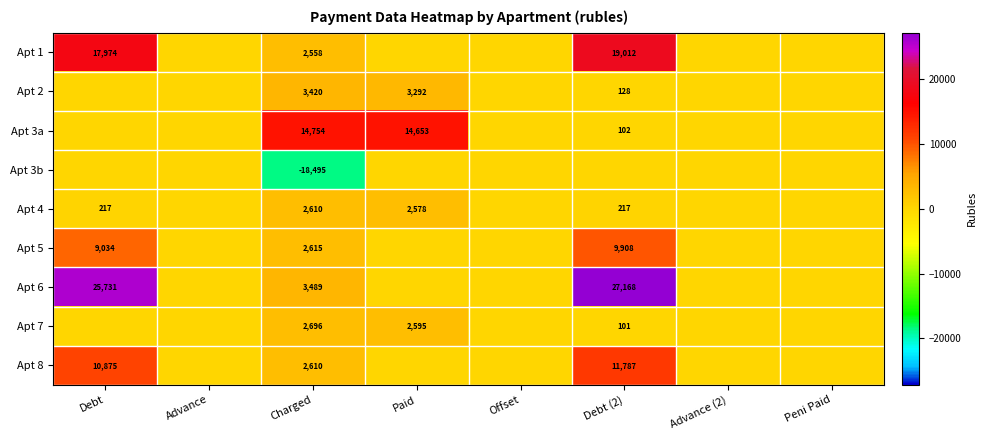

Between Advance and Debt (2), which is larger?

Debt (2)